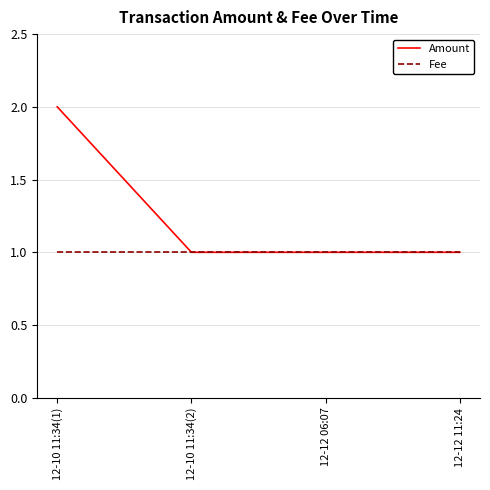

Rank the series by their average value, from highest to lowest.

Amount, Fee